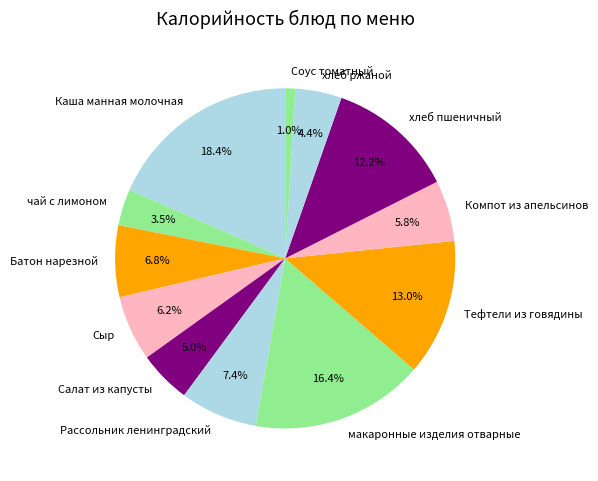

What portion of the pie excludes Батон нарезной?

93.2%